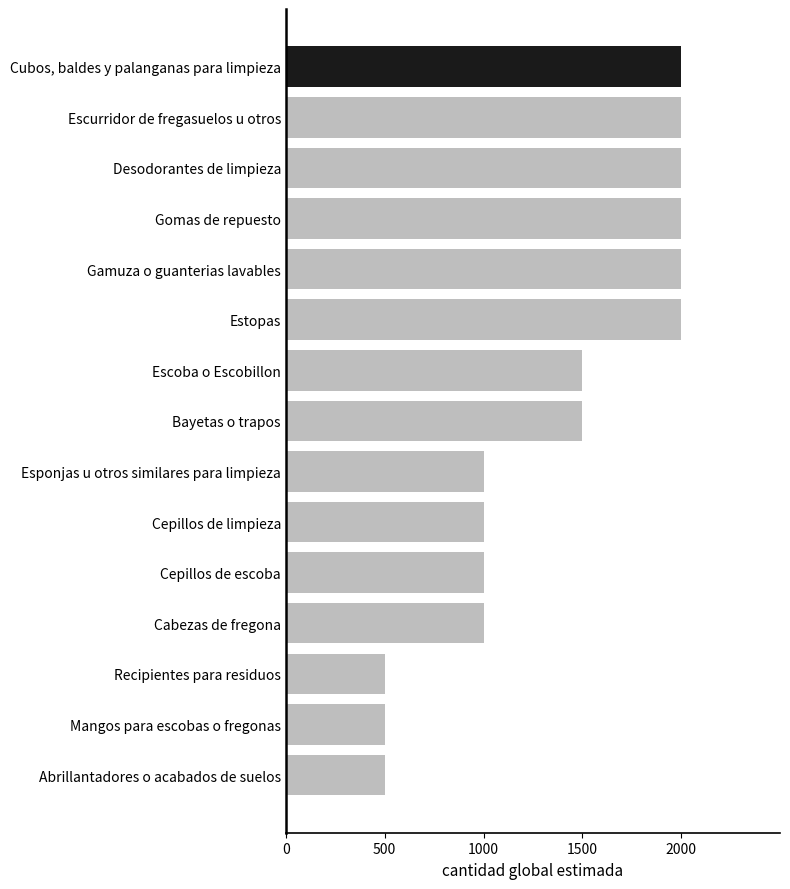

Is it true that the value at Cepillos de escoba is 1000?

True